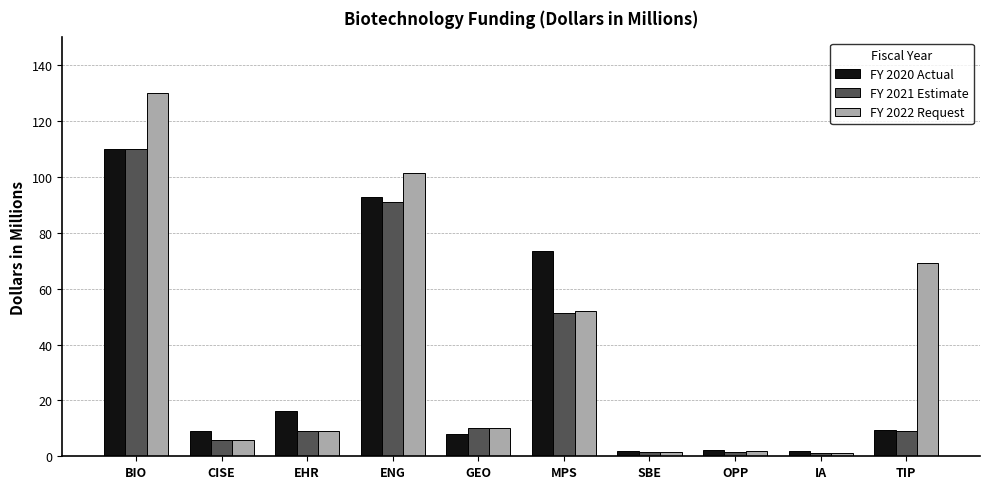

What is the lowest value of the FY 2021 Estimate series?

1.0